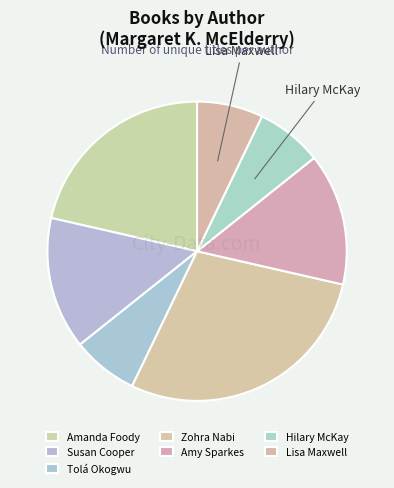

To the nearest percent, what is the difference between the largest and smallest slice percentages?

21%